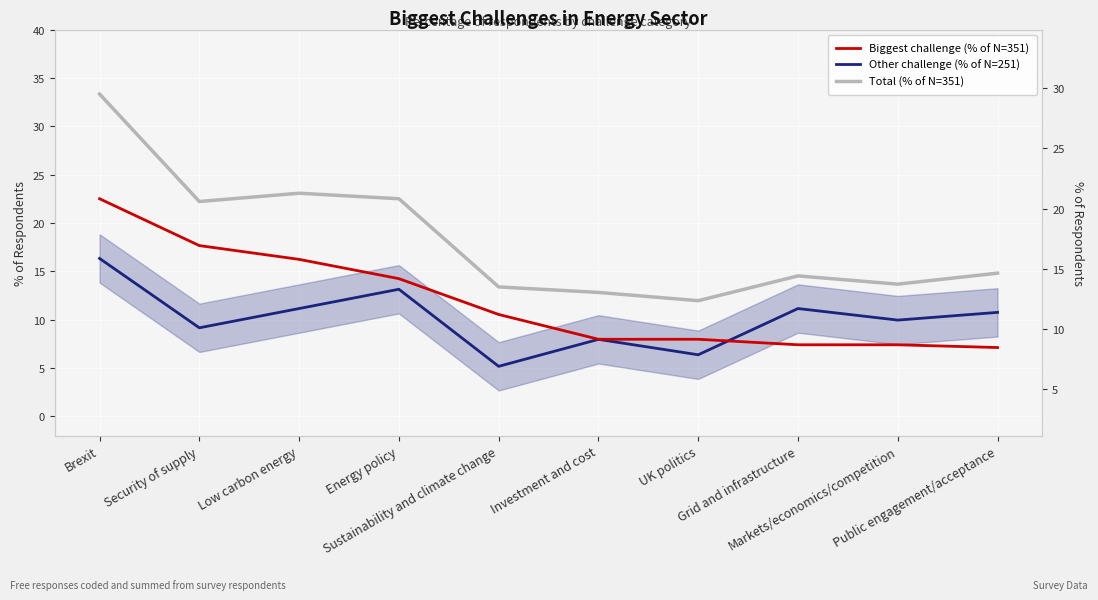

True or false: Biggest challenge (% of N=351) has a value of 8.0 at Investment and cost.

True